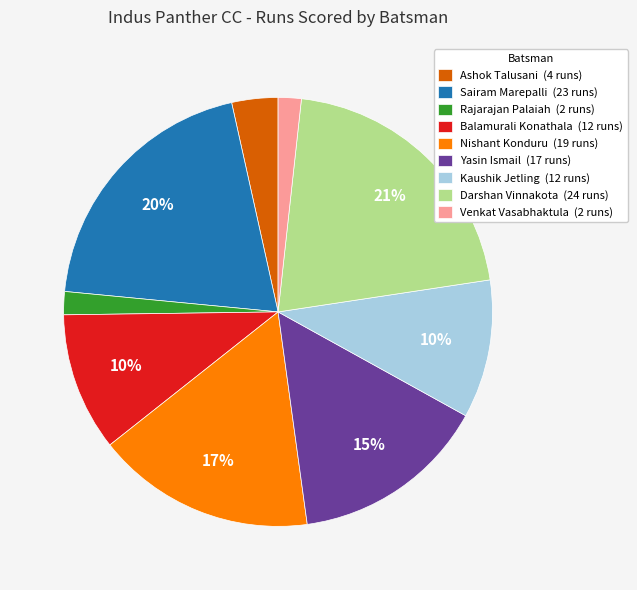

To the nearest percent, what is the difference between the largest and smallest slice percentages?

19%